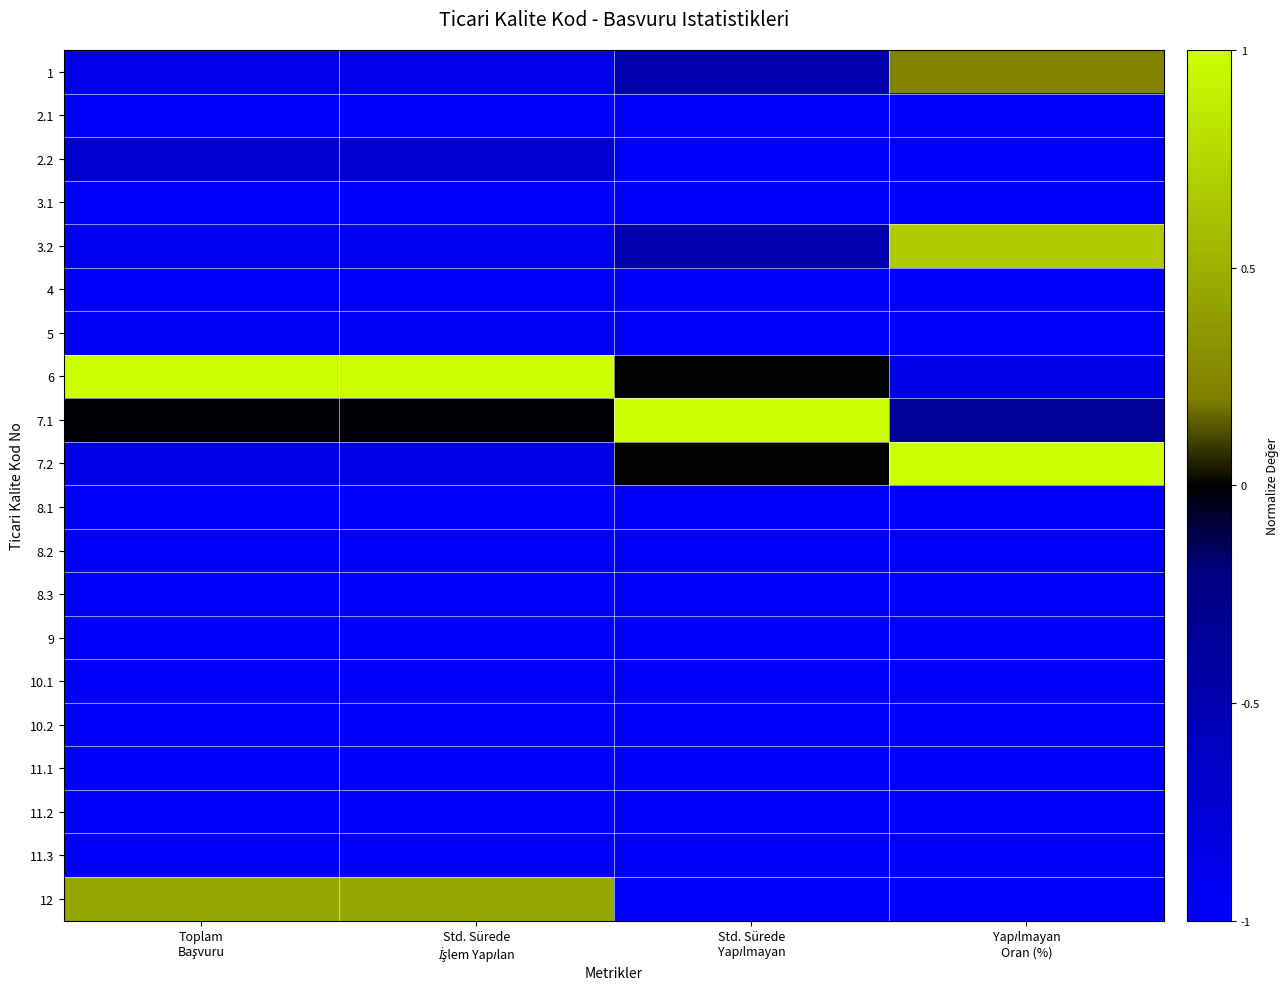

How many data points does each series have?

4